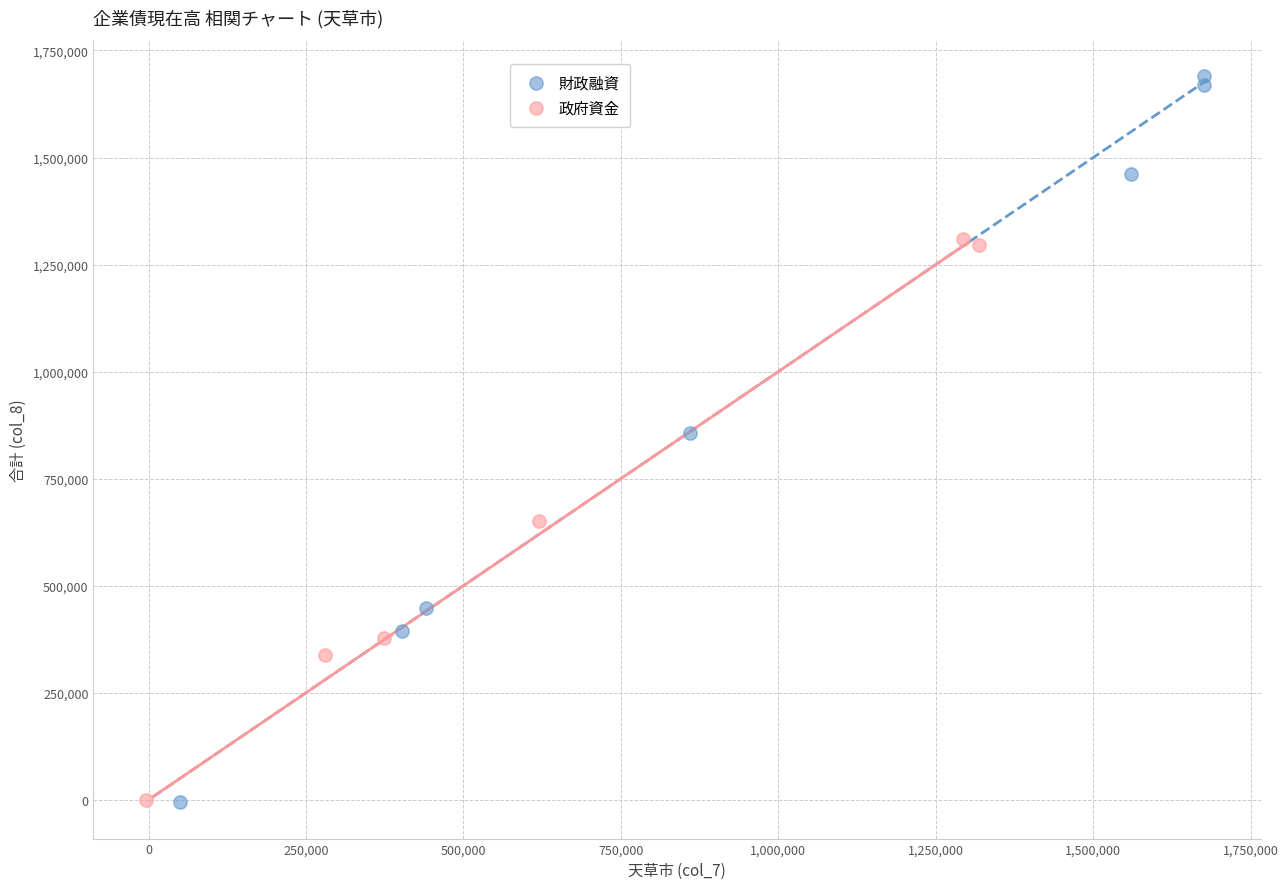

What are all the series names shown in the legend?

財政融資, 政府資金